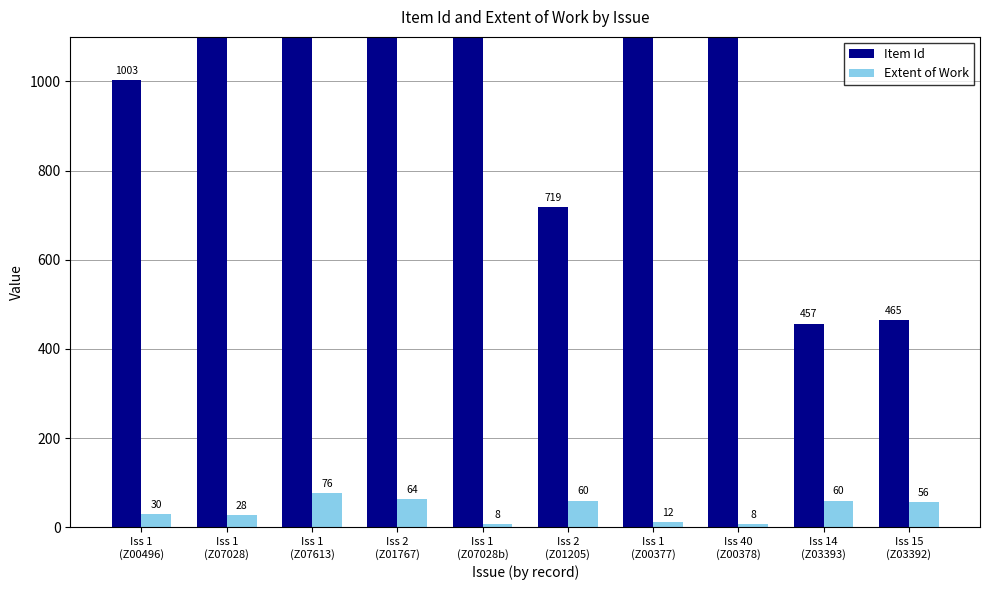

What is the label of the 3rd bar from the right?

Iss 40
(Z00378)